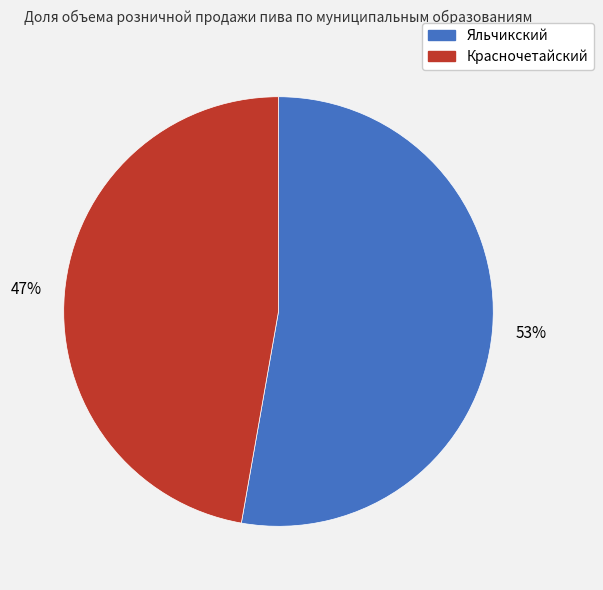

To the nearest percent, what is the average slice percentage?

50%